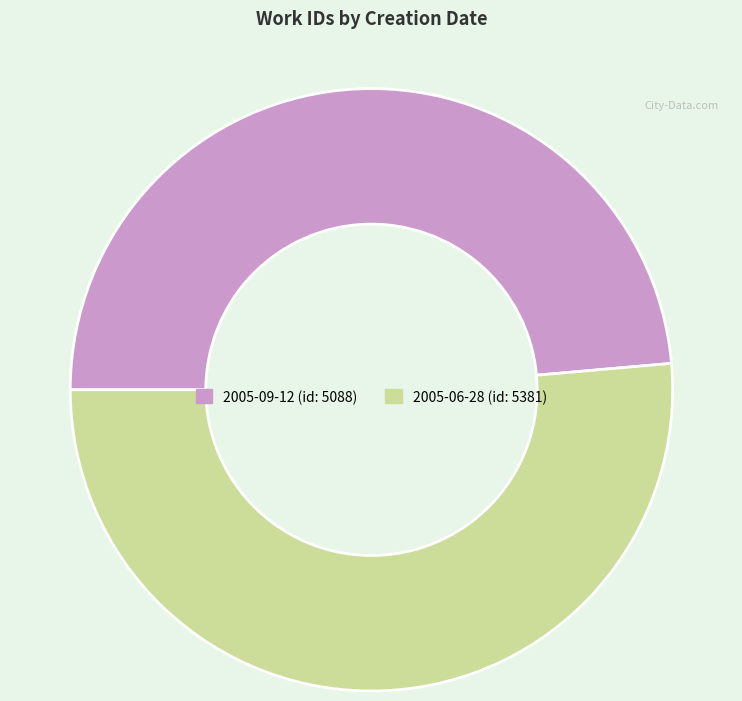

How many segments does this pie chart have?

2